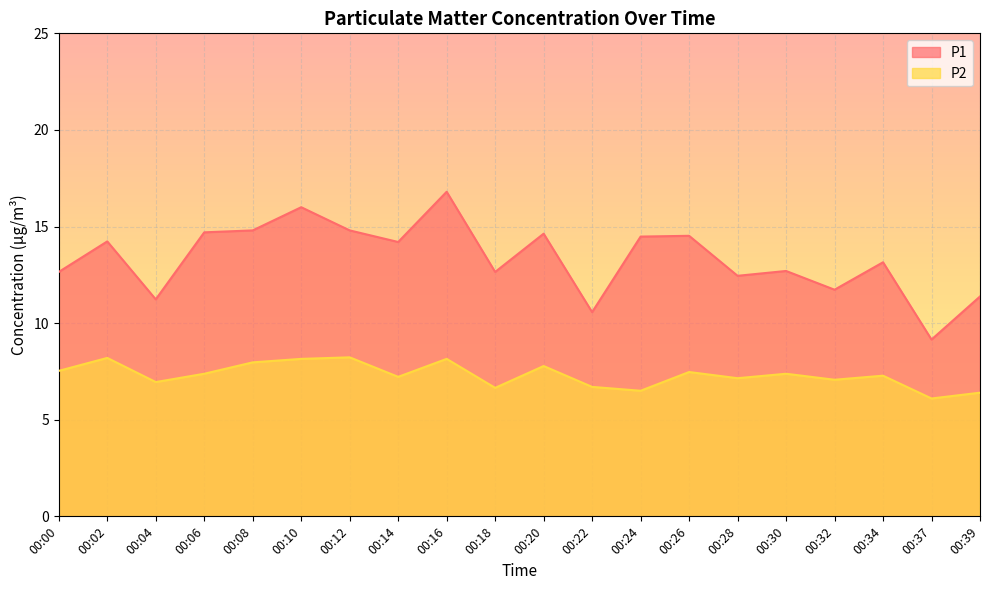

List the series in order of their overall mean, lowest first.

P2, P1